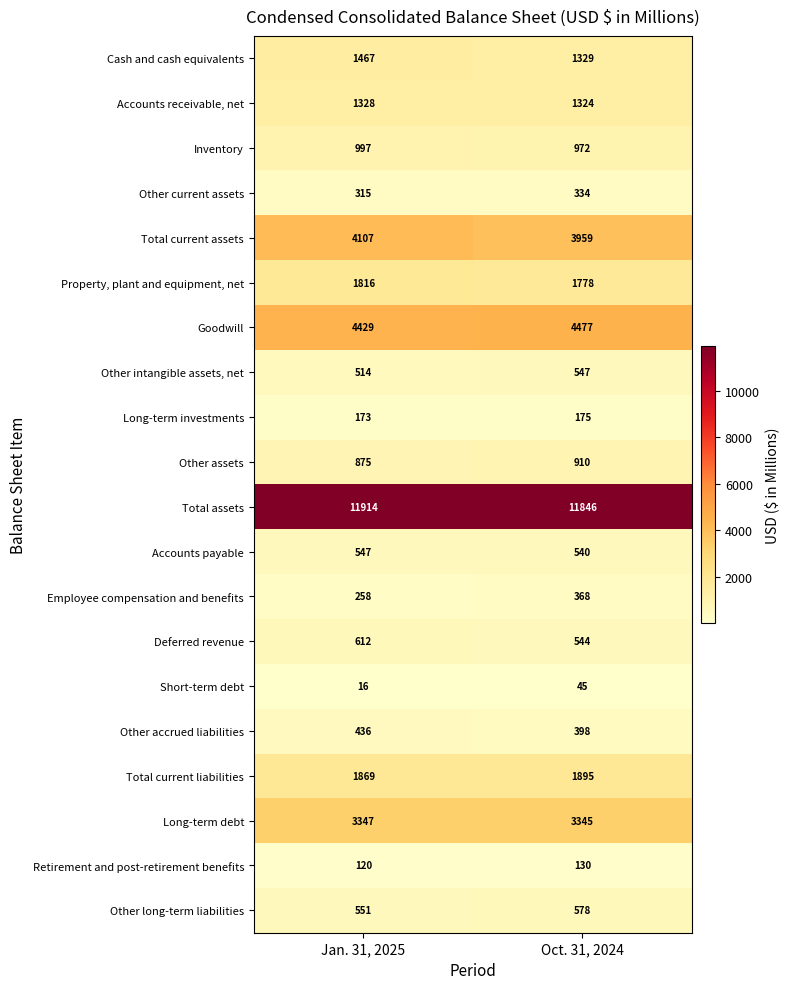

Rank the series at Jan. 31, 2025 from lowest to highest value.

Short-term debt, Retirement and post-retirement benefits, Long-term investments, Employee compensation and benefits, Other current assets, Other accrued liabilities, Other intangible assets, net, Accounts payable, Other long-term liabilities, Deferred revenue, Other assets, Inventory, Accounts receivable, net, Cash and cash equivalents, Property, plant and equipment, net, Total current liabilities, Long-term debt, Total current assets, Goodwill, Total assets